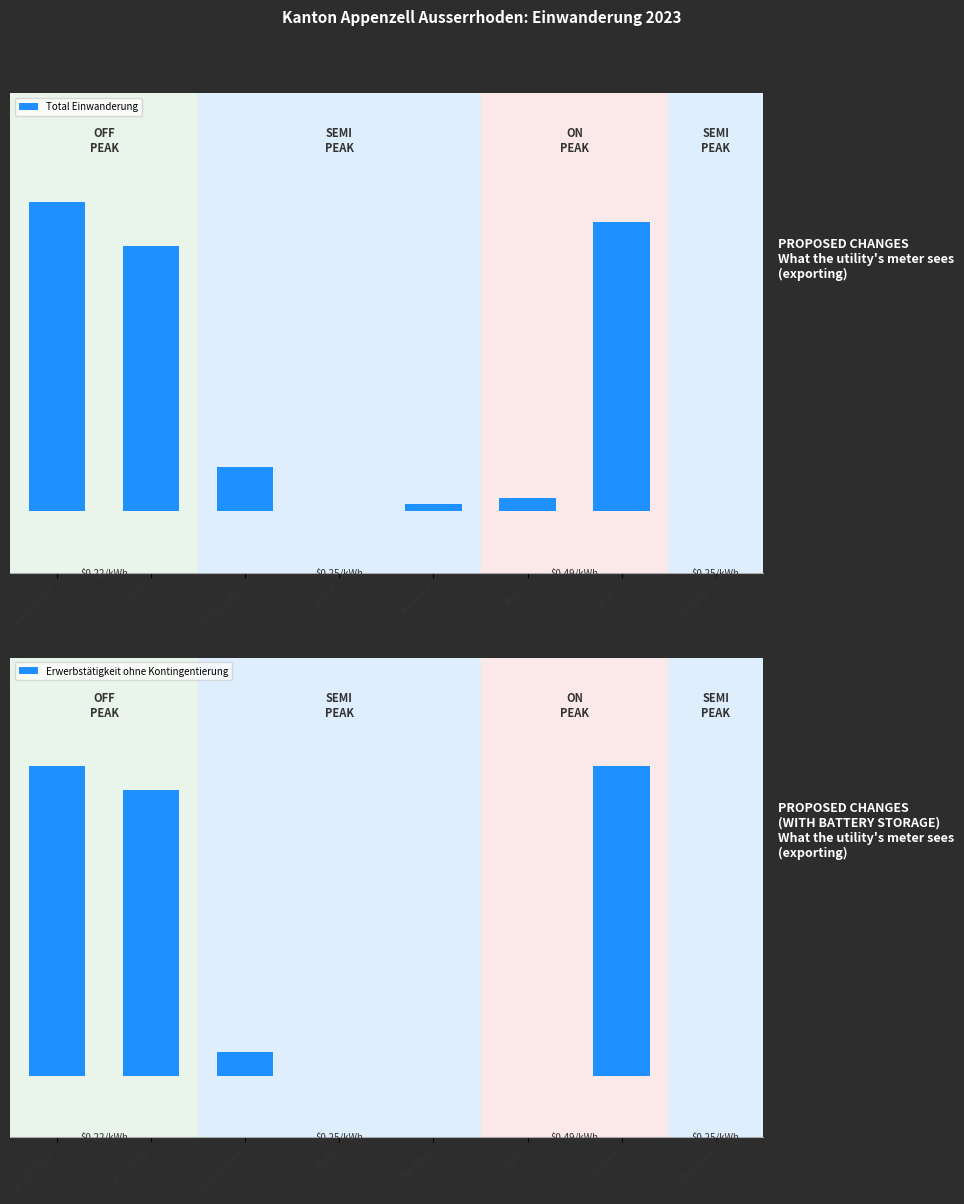

At which label is Erwerbstätigkeit ohne Kontingentierung closest to 45?

Drittstaaten